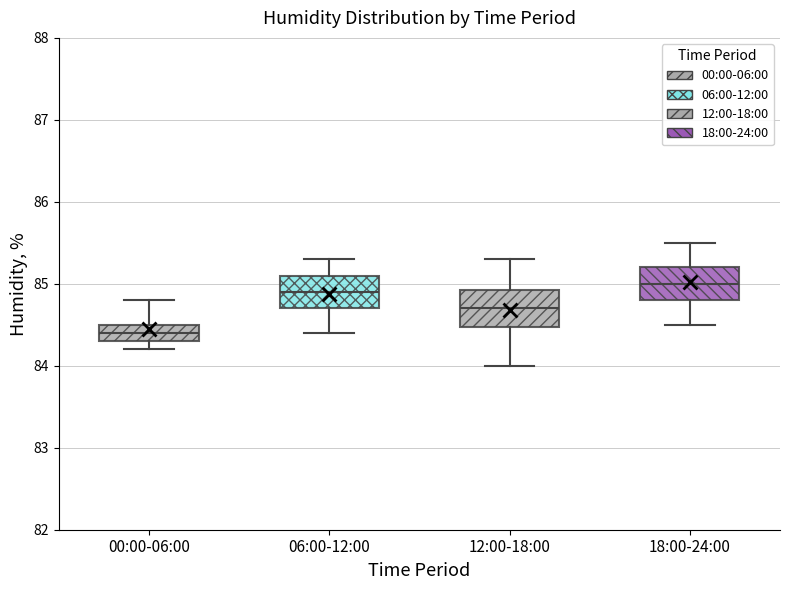

Where is the upper edge of the box for 18:00-24:00 on the y-axis? The values are not printed on the chart, so give them approximately, as read against the axis.

85.2